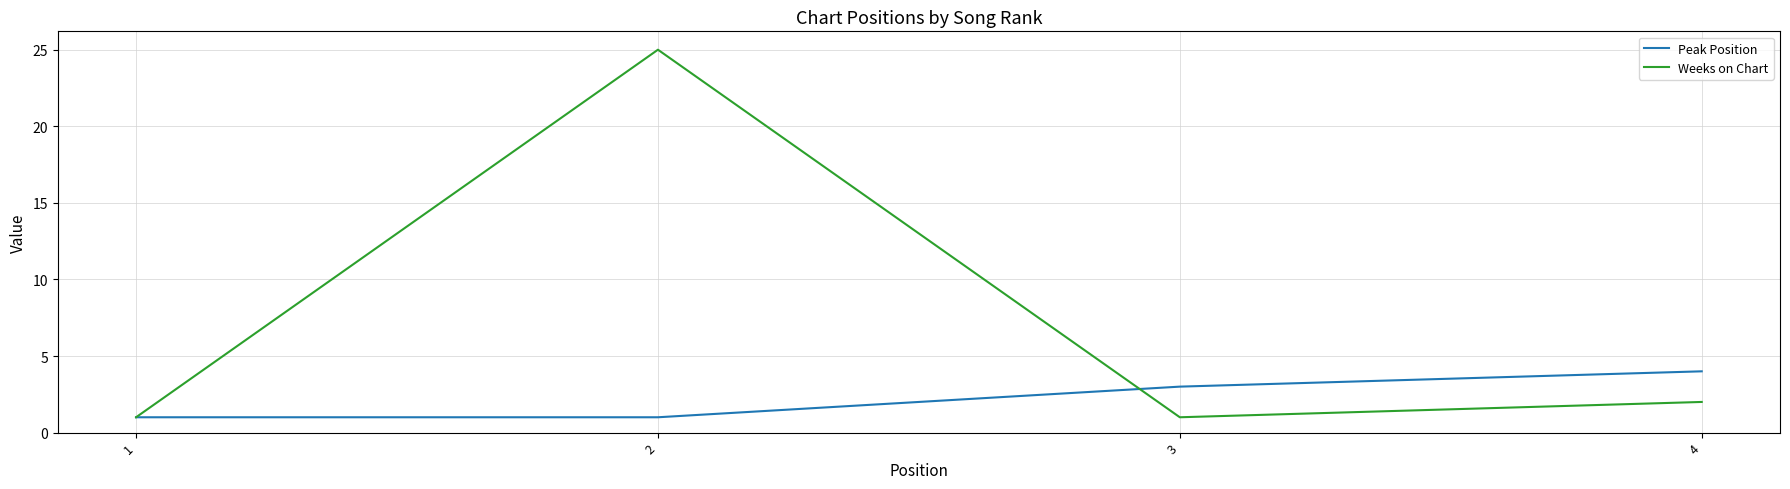

After their last crossing, which series has the higher values: Peak Position or Weeks on Chart?

Peak Position